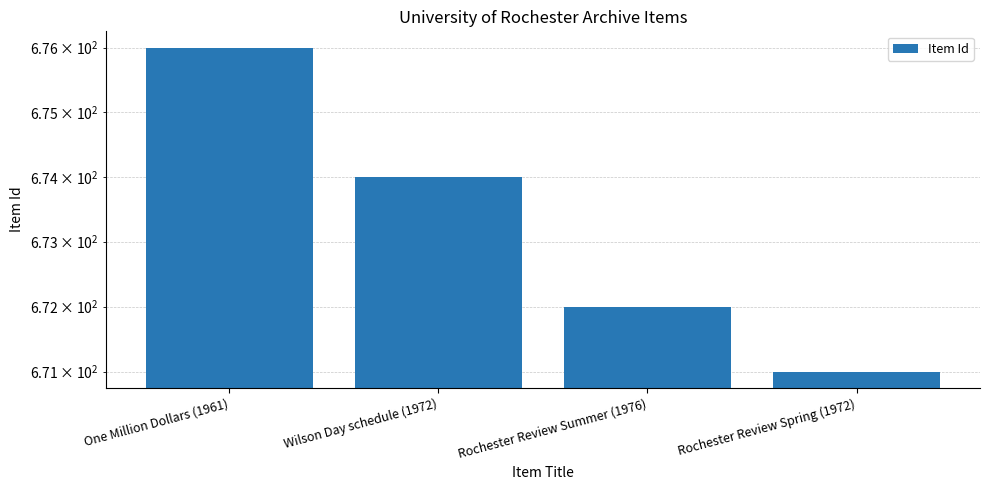

Rank the categories by value from highest to lowest.

One Million Dollars (1961), Wilson Day schedule (1972), Rochester Review Summer (1976), Rochester Review Spring (1972)